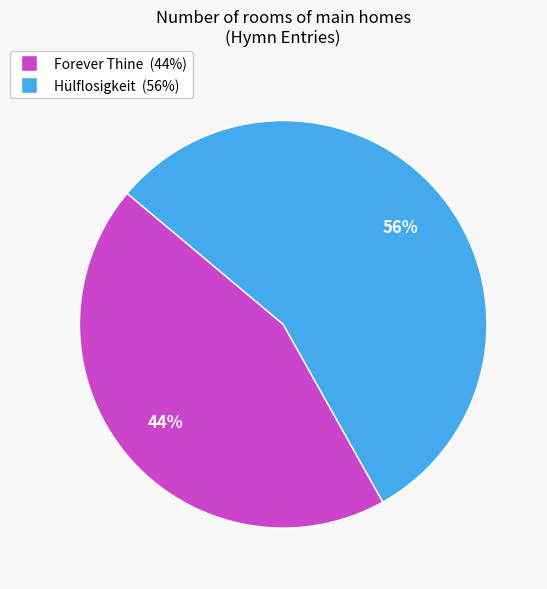

Rank the categories by value from highest to lowest.

Hülflosigkeit, Forever Thine